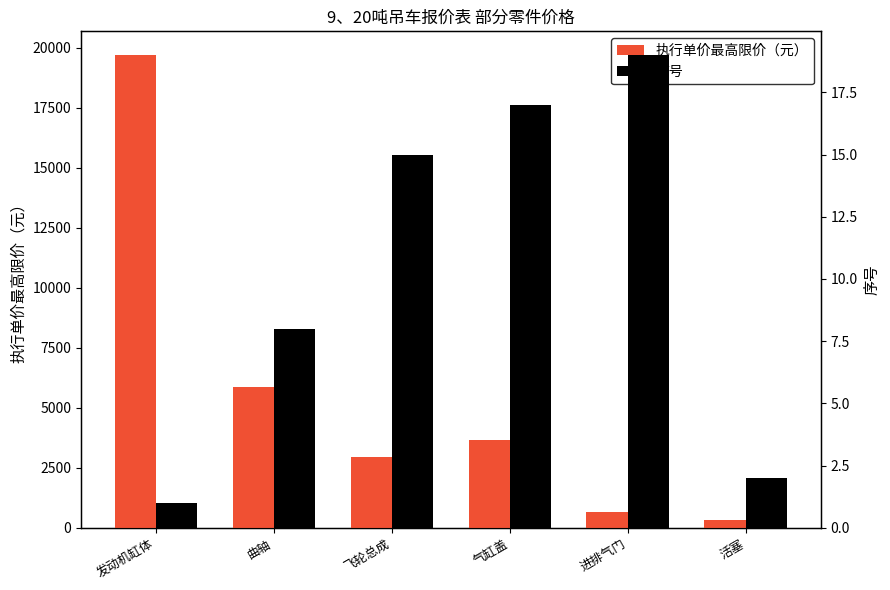

How many distinct data groups are displayed?

2